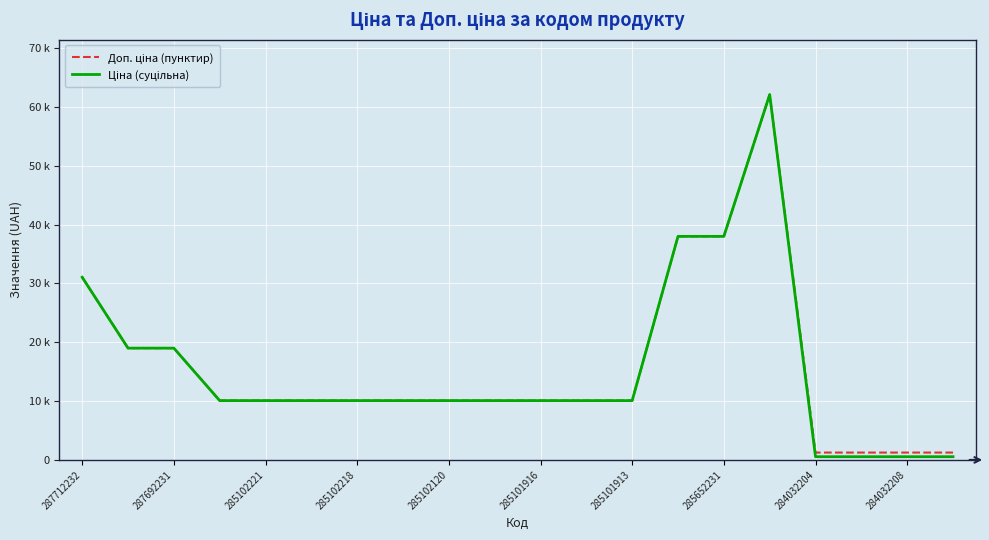

True or false: Ціна (суцільна) has more than 0 points higher than both neighbors.

True